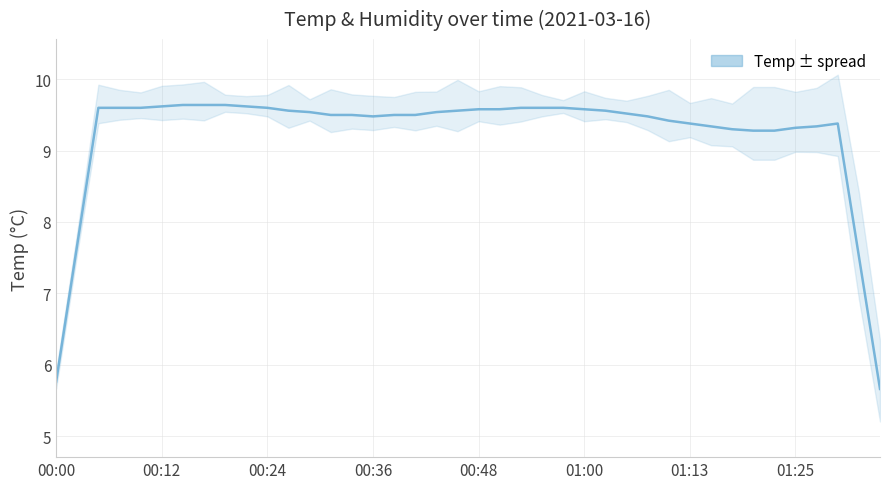

How many distinct data groups are displayed?

1